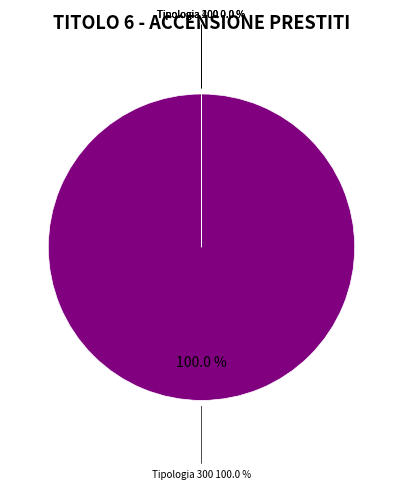

To the nearest percent, what is the average slice percentage?

25%